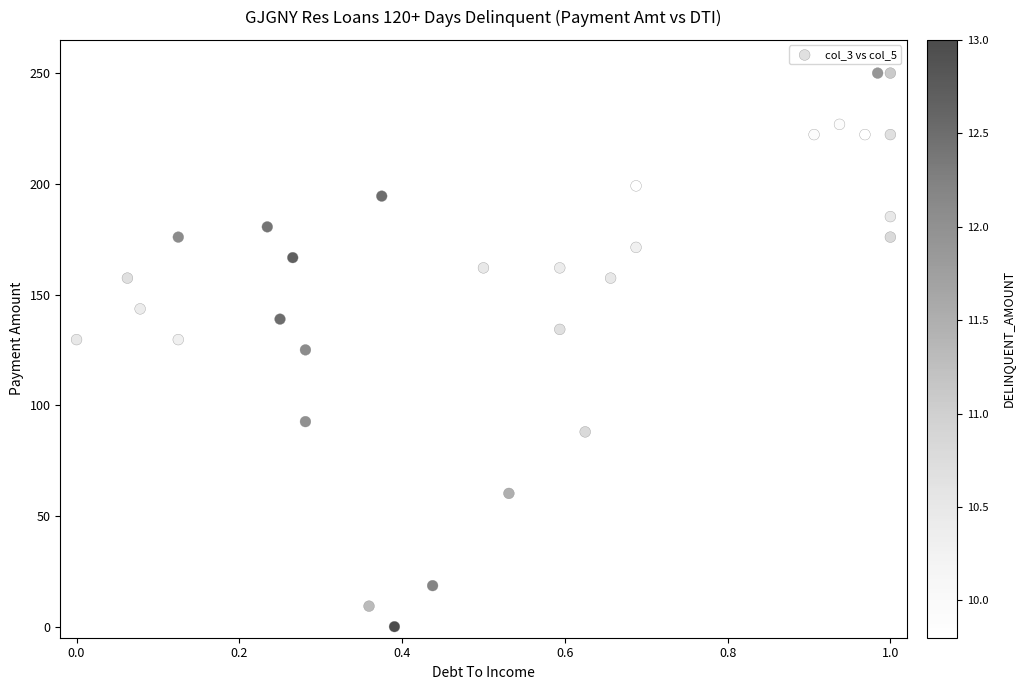

What is the range of Y values (max minus min)?

250.0